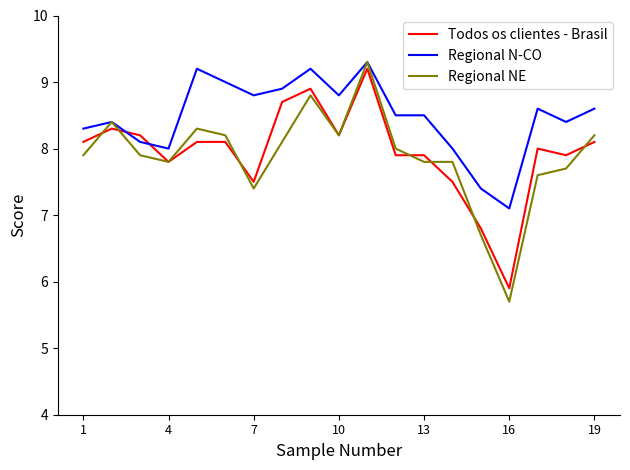

True or false: Regional N-CO and Todos os clientes - Brasil intersect in this chart.

True